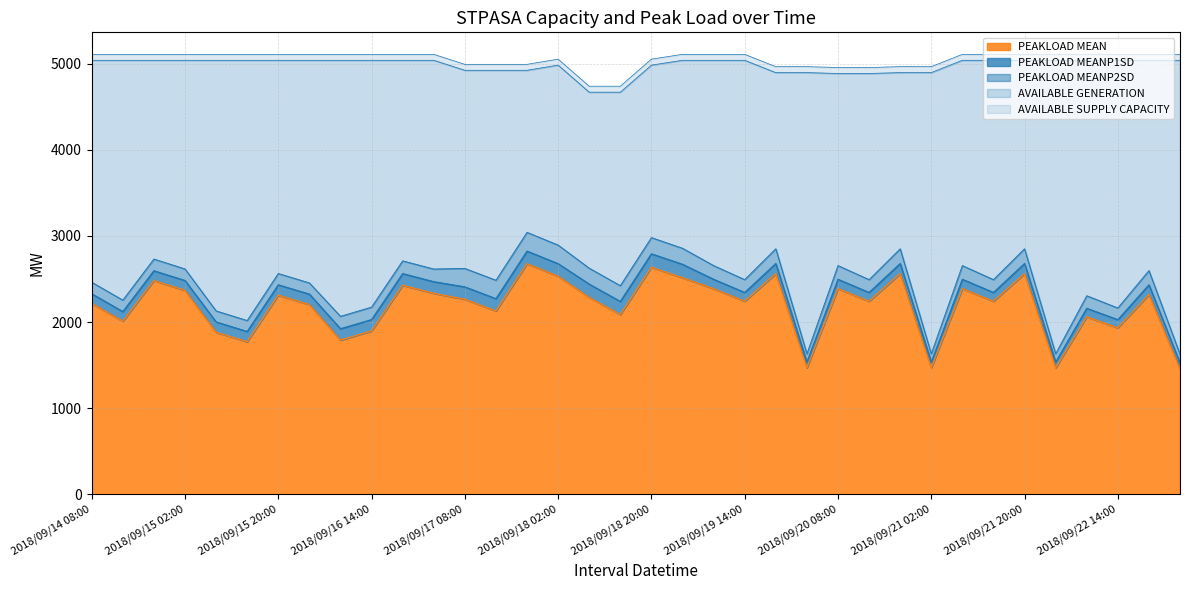

What position from the left is 2018/09/14 08:00?

1